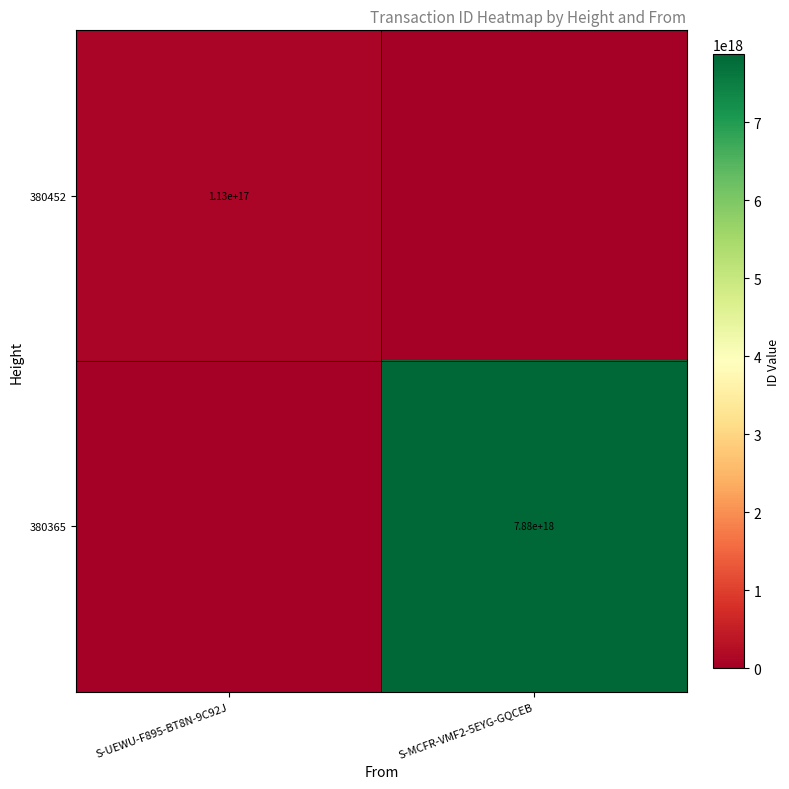

What is the total value across all series at S-MCFR-VMF2-5EYG-GQCEB?

7877109709311720448